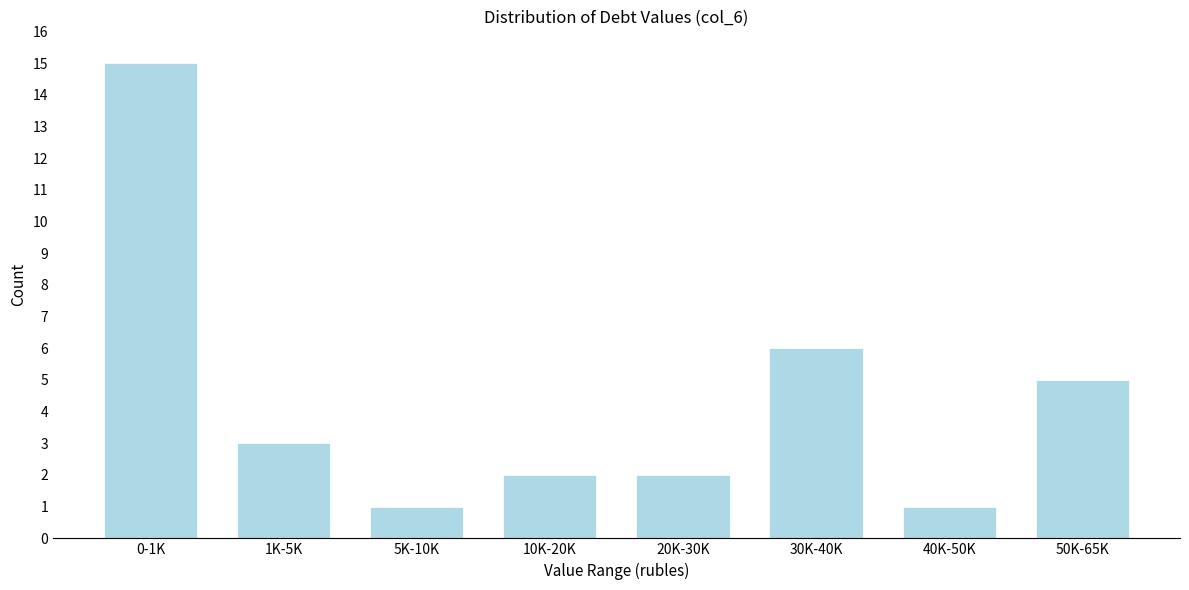

Reading left to right, transcribe all the data shown in this chart.

0-1K=15	1K-5K=3	5K-10K=1	10K-20K=2	20K-30K=2	30K-40K=6	40K-50K=1	50K-65K=5